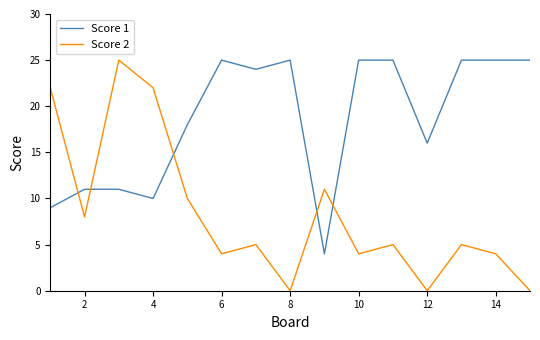

Which series has the widest spread of values?

Score 2